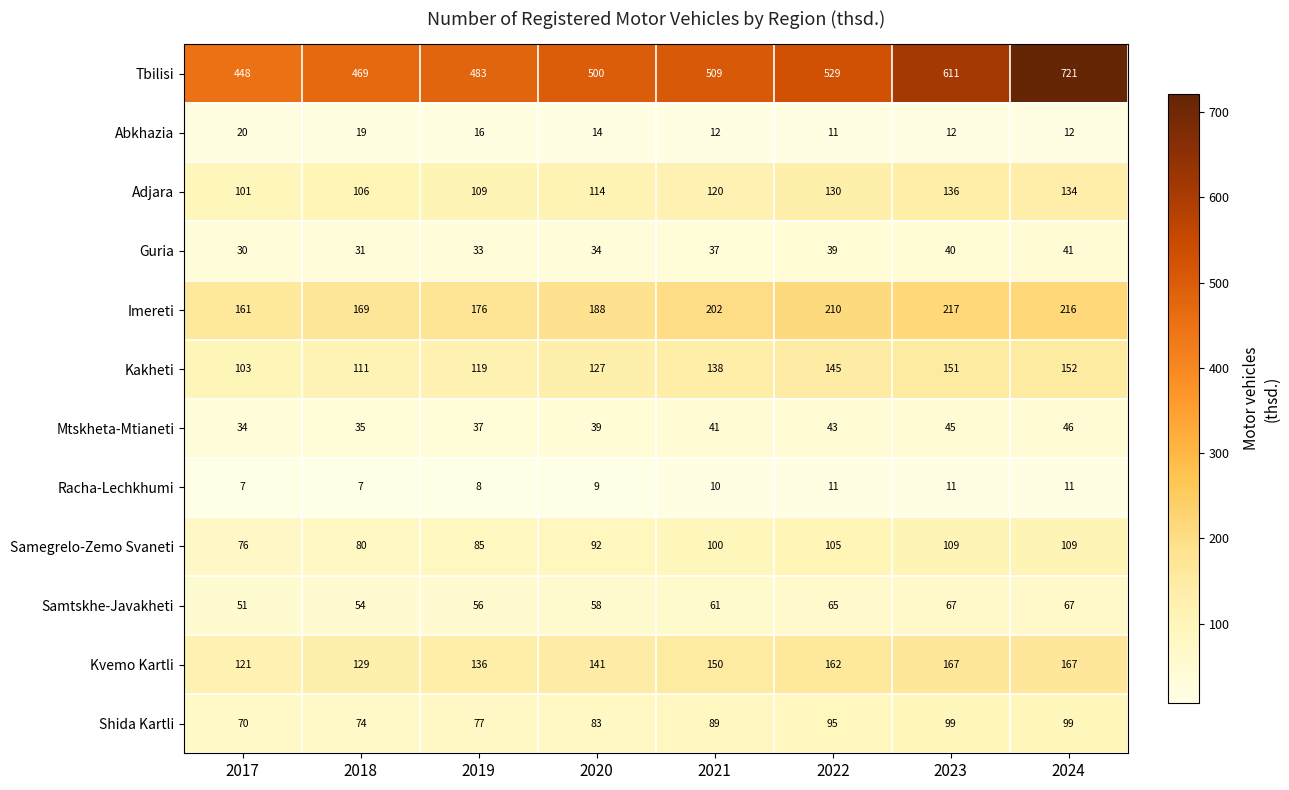

Which series has the largest total across all categories?

Tbilisi